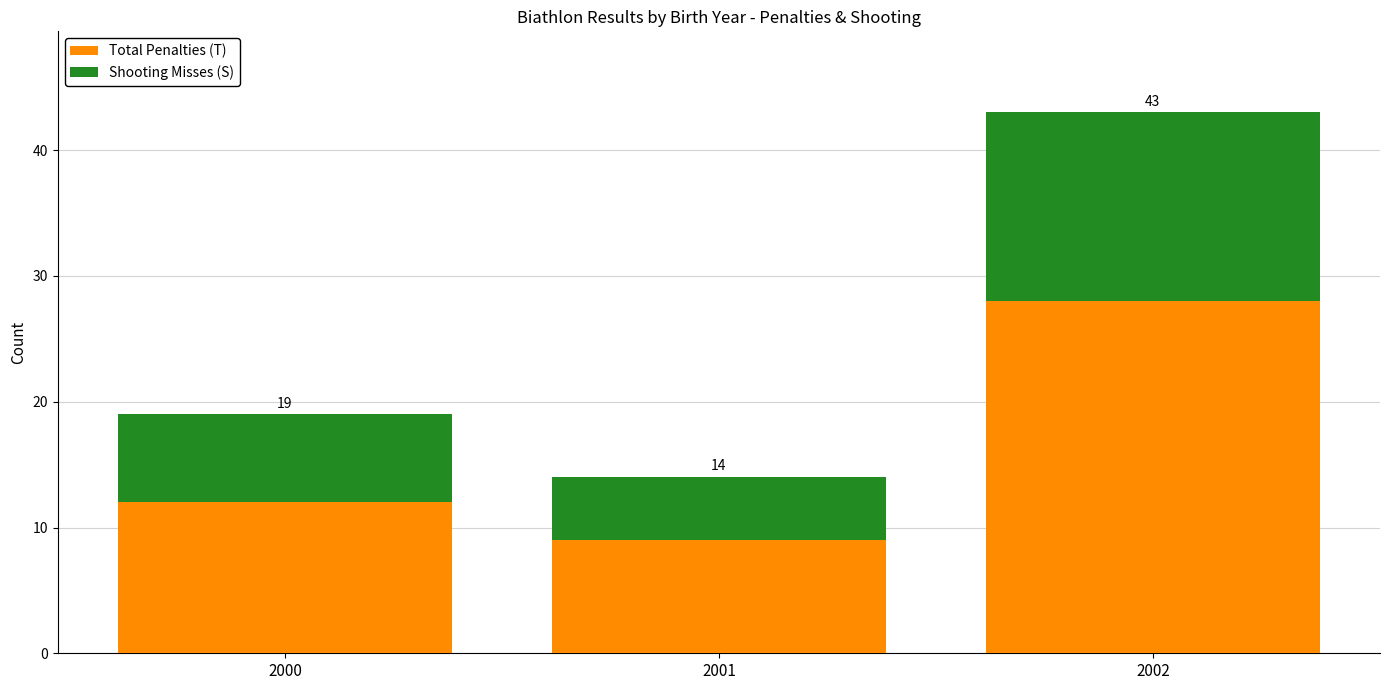

True or false: Total Penalties (T) has a value of 9 at 2001.

True